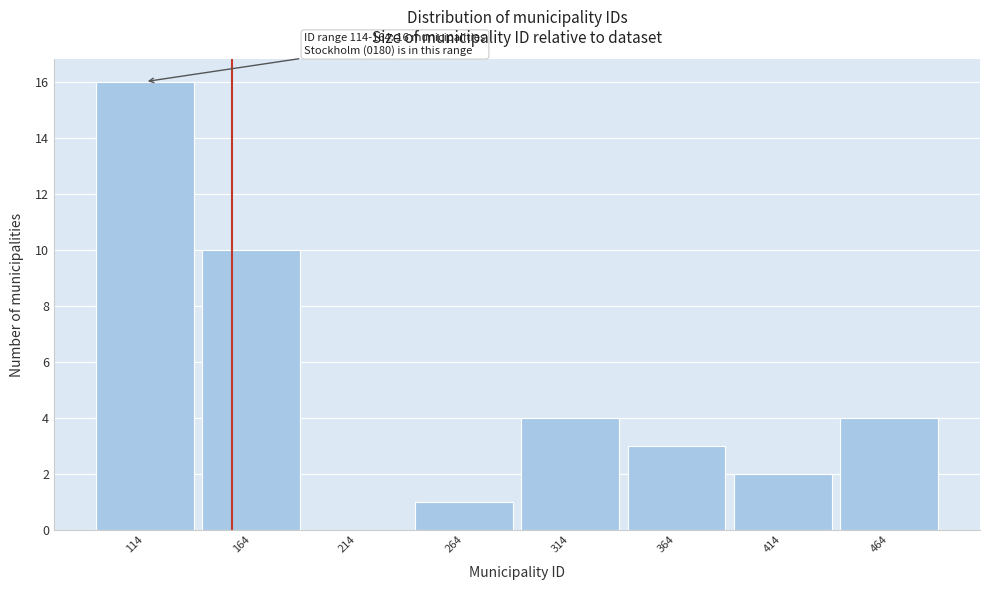

Reading right to left, what are all the values shown in this chart?

464=4	414=2	364=3	314=4	264=1	214=0	164=10	114=16